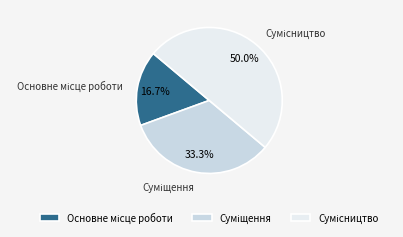

To the nearest percent, what percentage of the pie is Сумісництво?

50%